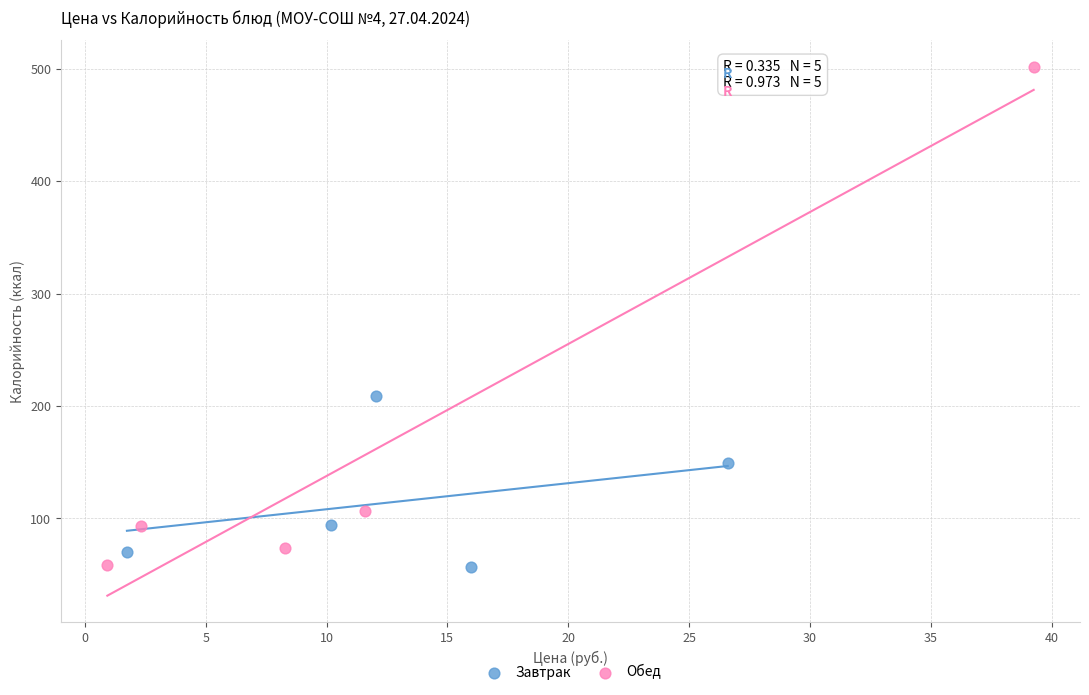

Which series has the widest spread of Y values?

Обед